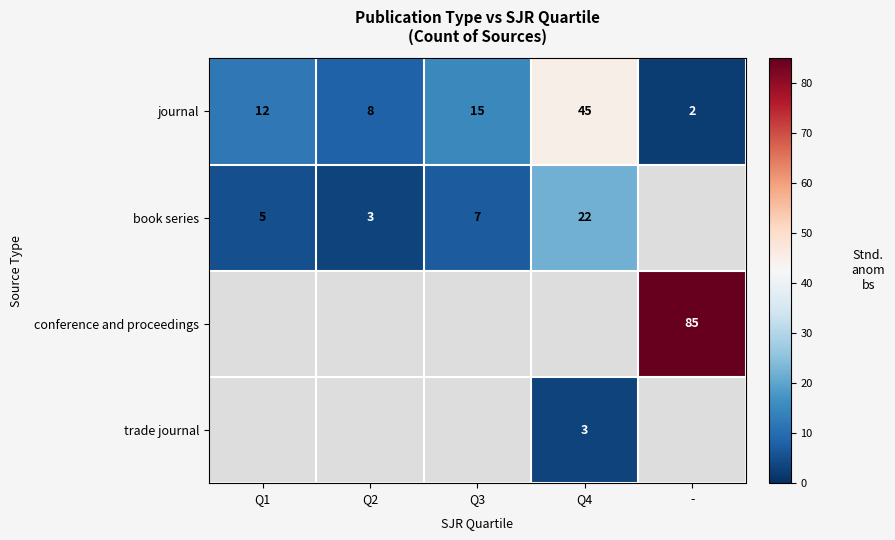

What is the average value of the journal series?

16